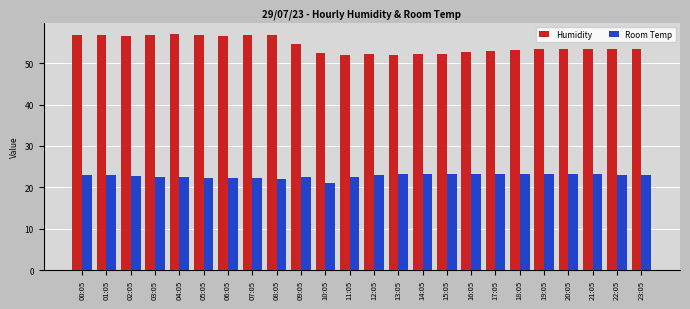

What is the lowest value of the Room Temp series?

21.1